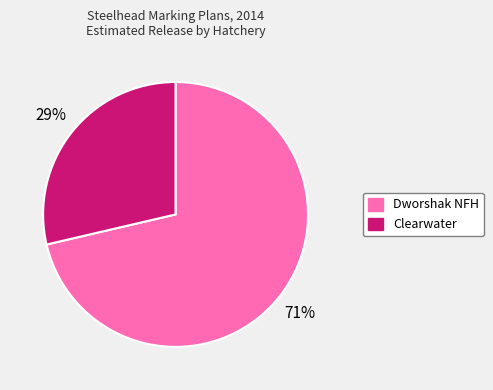

What is the largest slice in the pie chart?

Dworshak NFH